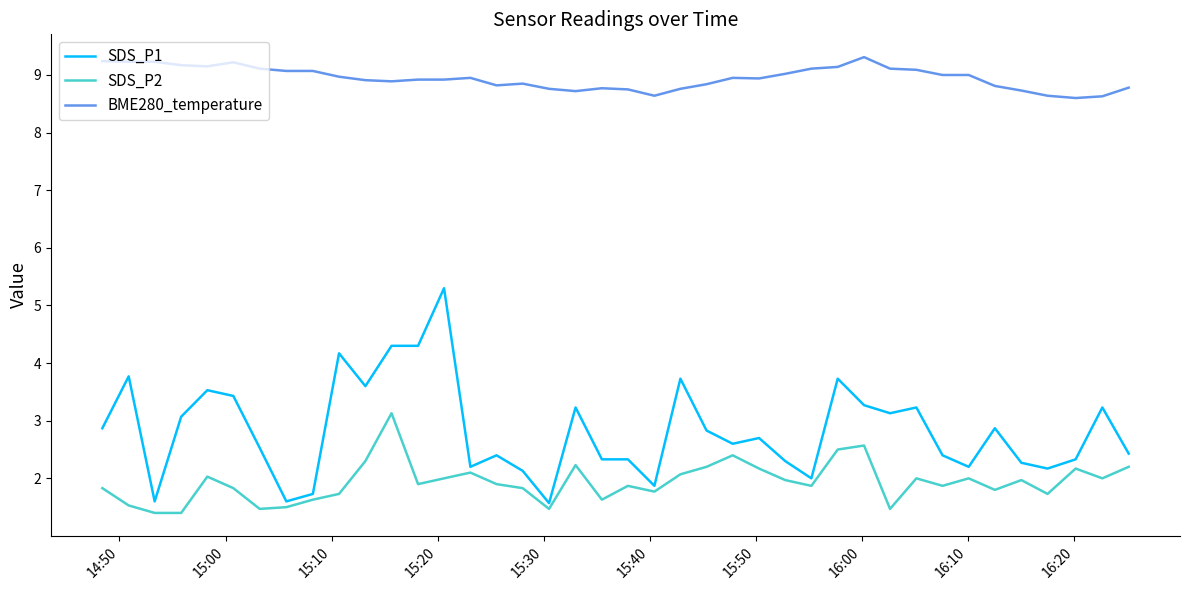

What is the maximum value shown in the chart?

9.3